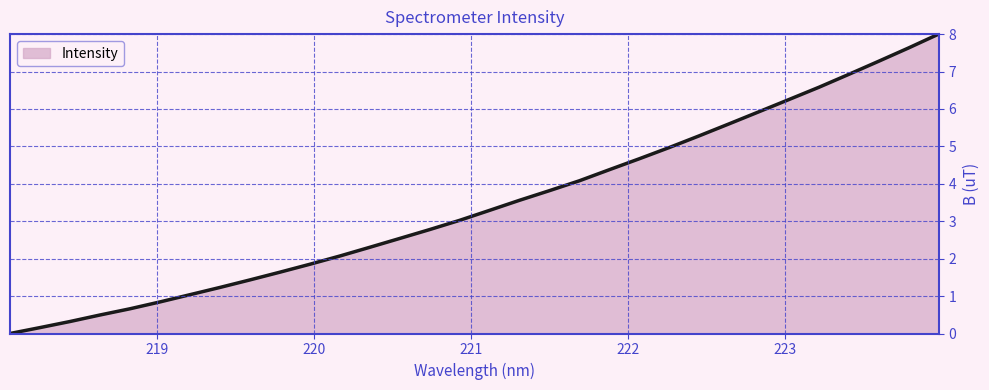

Reading left to right, what are all the values shown in this chart?

0.0	0.2	0.3	0.5	0.7	0.8	1.0	1.2	1.4	1.6	1.9	2.1	2.3	2.5	2.8	3.0	3.3	3.6	3.8	4.1	4.4	4.7	5.0	5.3	5.6	5.9	6.3	6.6	6.9	7.3	7.6	8.0